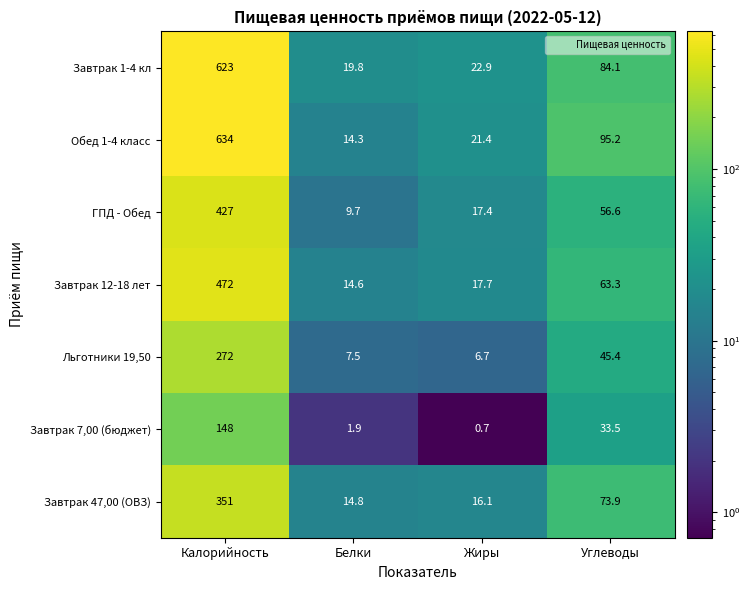

Reading right to left, list all the values displayed in this chart.

Завтрак 1-4 кл: 84.1	22.9	19.8	623.0
Обед 1-4 класс: 95.2	21.4	14.3	634.0
ГПД - Обед: 56.6	17.4	9.7	427.0
Завтрак 12-18 лет: 63.3	17.7	14.6	472.0
Льготники 19,50: 45.4	6.7	7.5	272.0
Завтрак 7,00 (бюджет): 33.5	0.7	1.9	148.0
Завтрак 47,00 (ОВЗ): 73.9	16.1	14.8	351.0